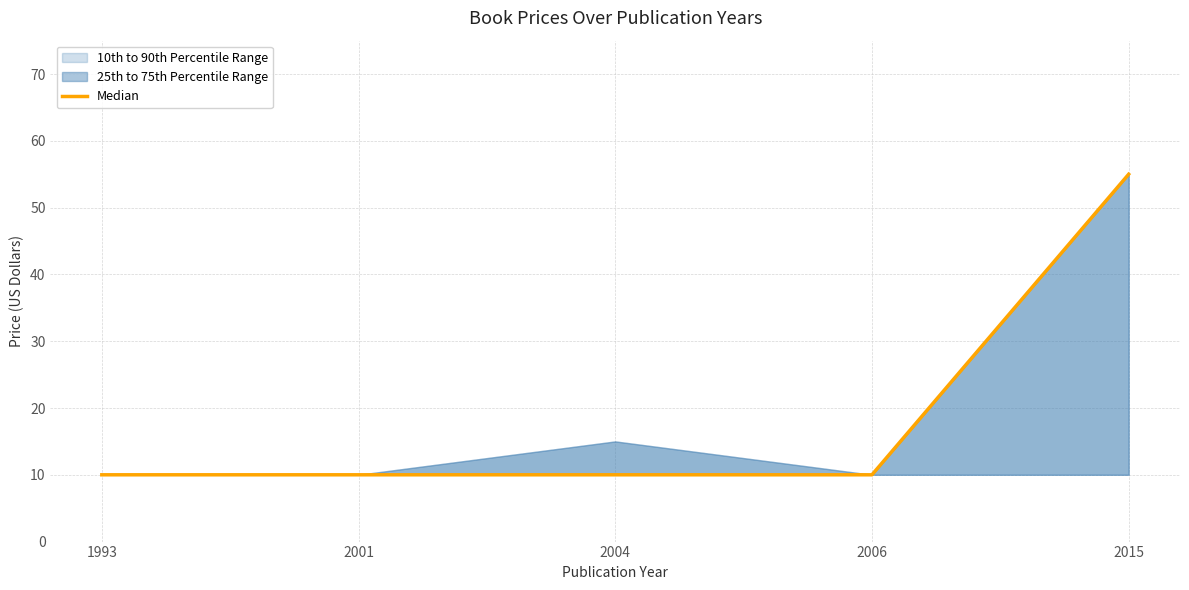

Reading left to right, what are all the values shown in this chart?

1993=10	2001=10	2004=10	2006=10	2015=55